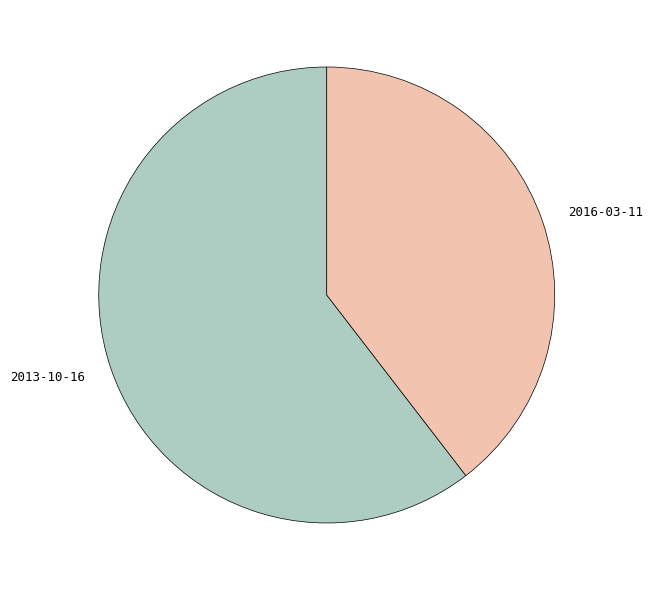

Is the sum of 2013-10-16 and 2016-03-11 greater than half?

Yes